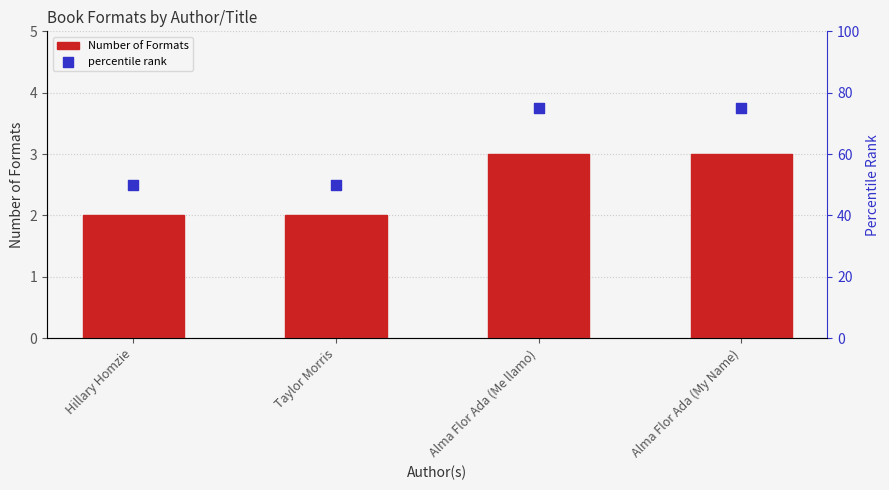

At how many categories does at least one series exceed 18?

4